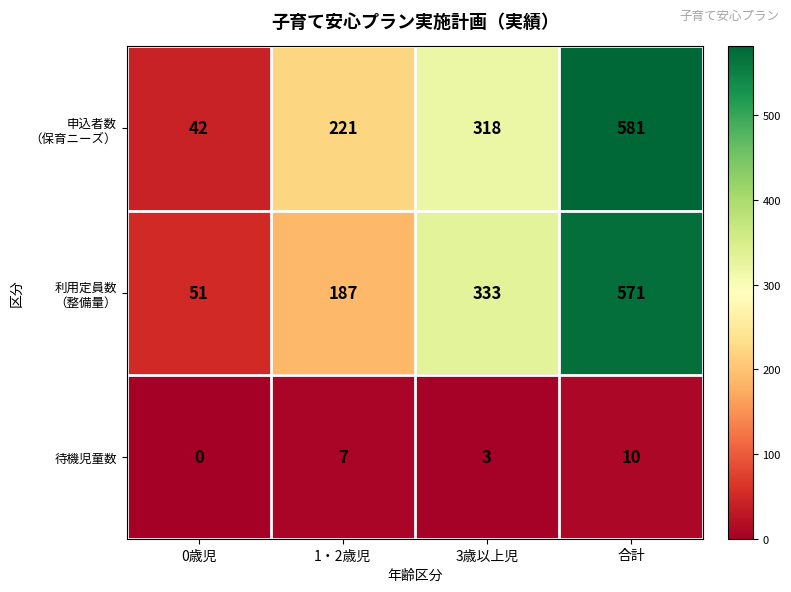

At how many categories does at least one series exceed 373?

1